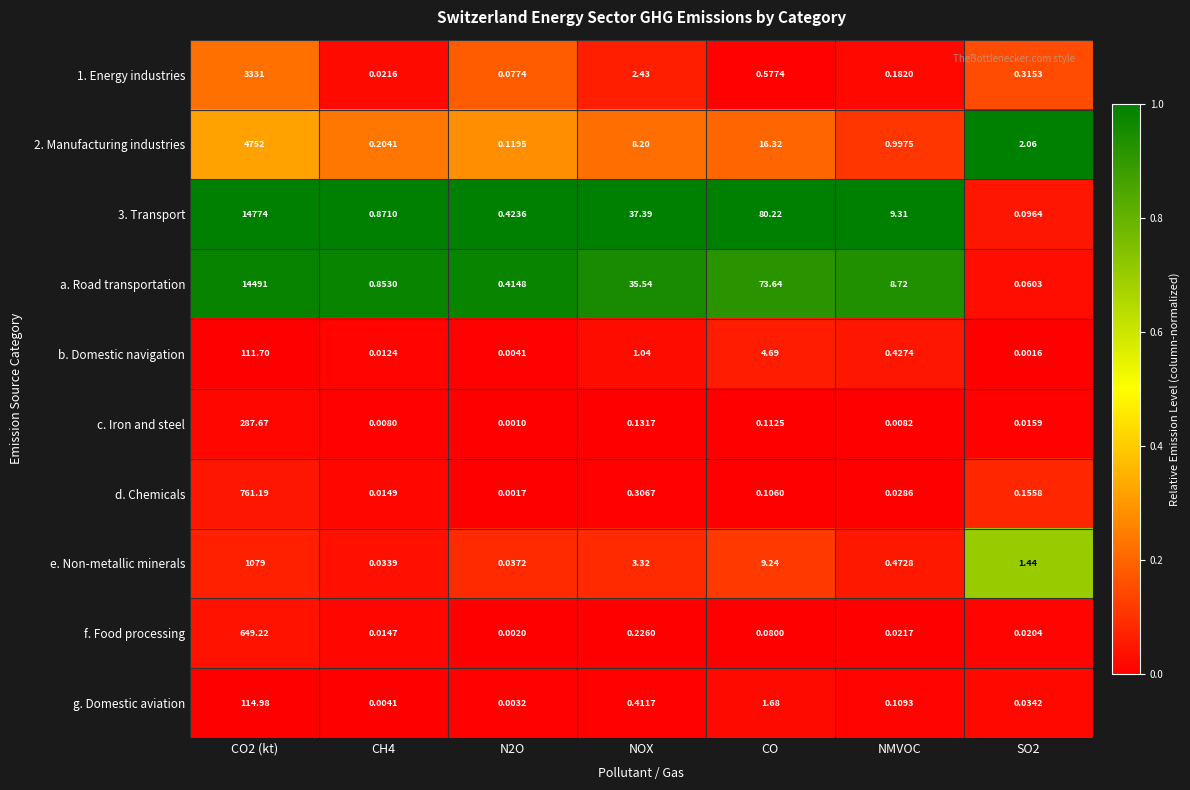

List the series in order of their peak value, lowest first.

b. Domestic navigation, g. Domestic aviation, c. Iron and steel, f. Food processing, d. Chemicals, e. Non-metallic minerals, 1. Energy industries, 2. Manufacturing industries, a. Road transportation, 3. Transport